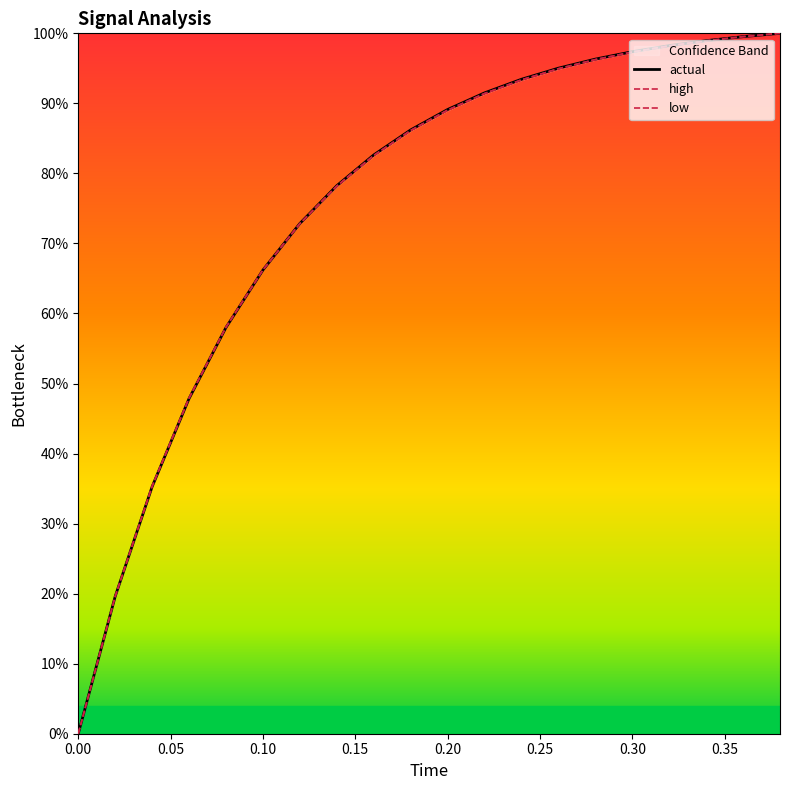

True or false: high has more than 0 points higher than both neighbors.

False